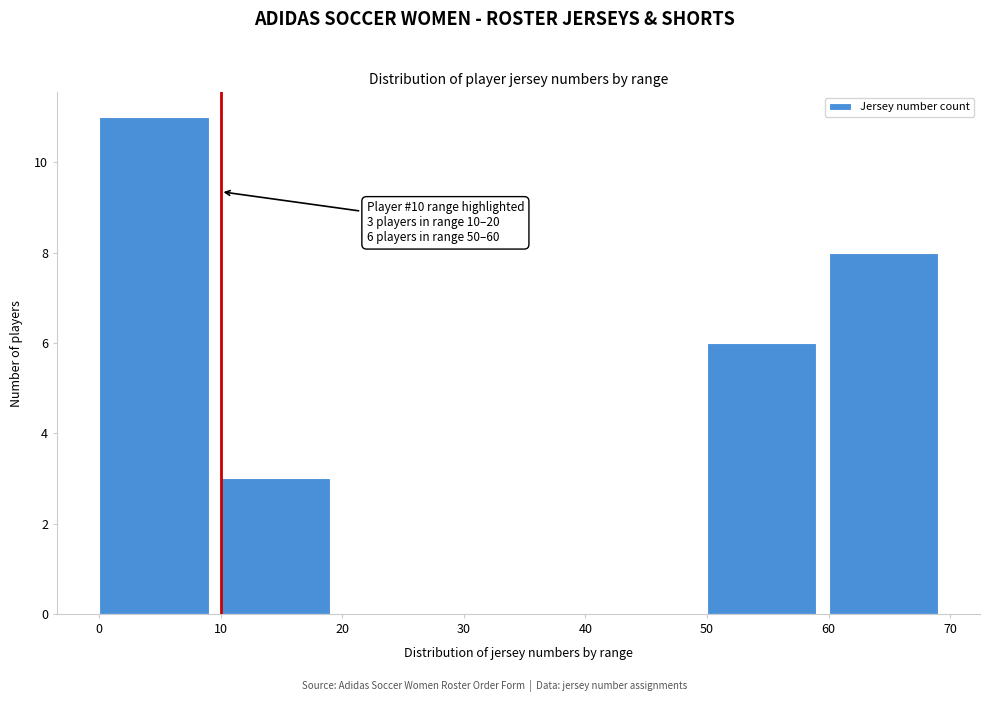

Which range on the x-axis has the tallest bar?

0 to 10